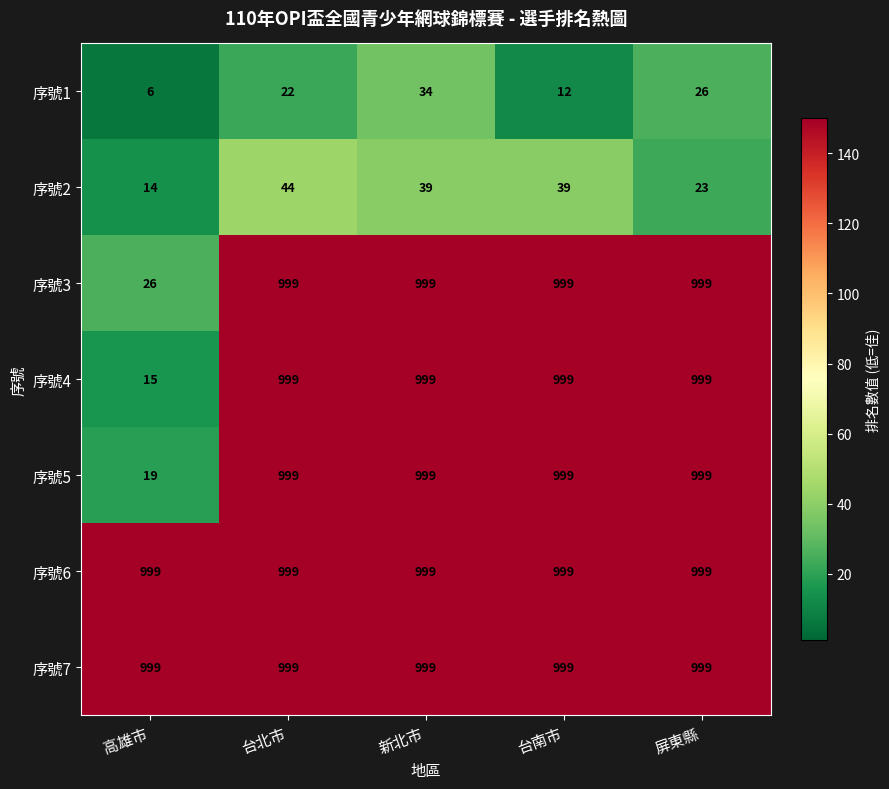

True or false: 序號6 has a value of 1707 at 高雄市.

False